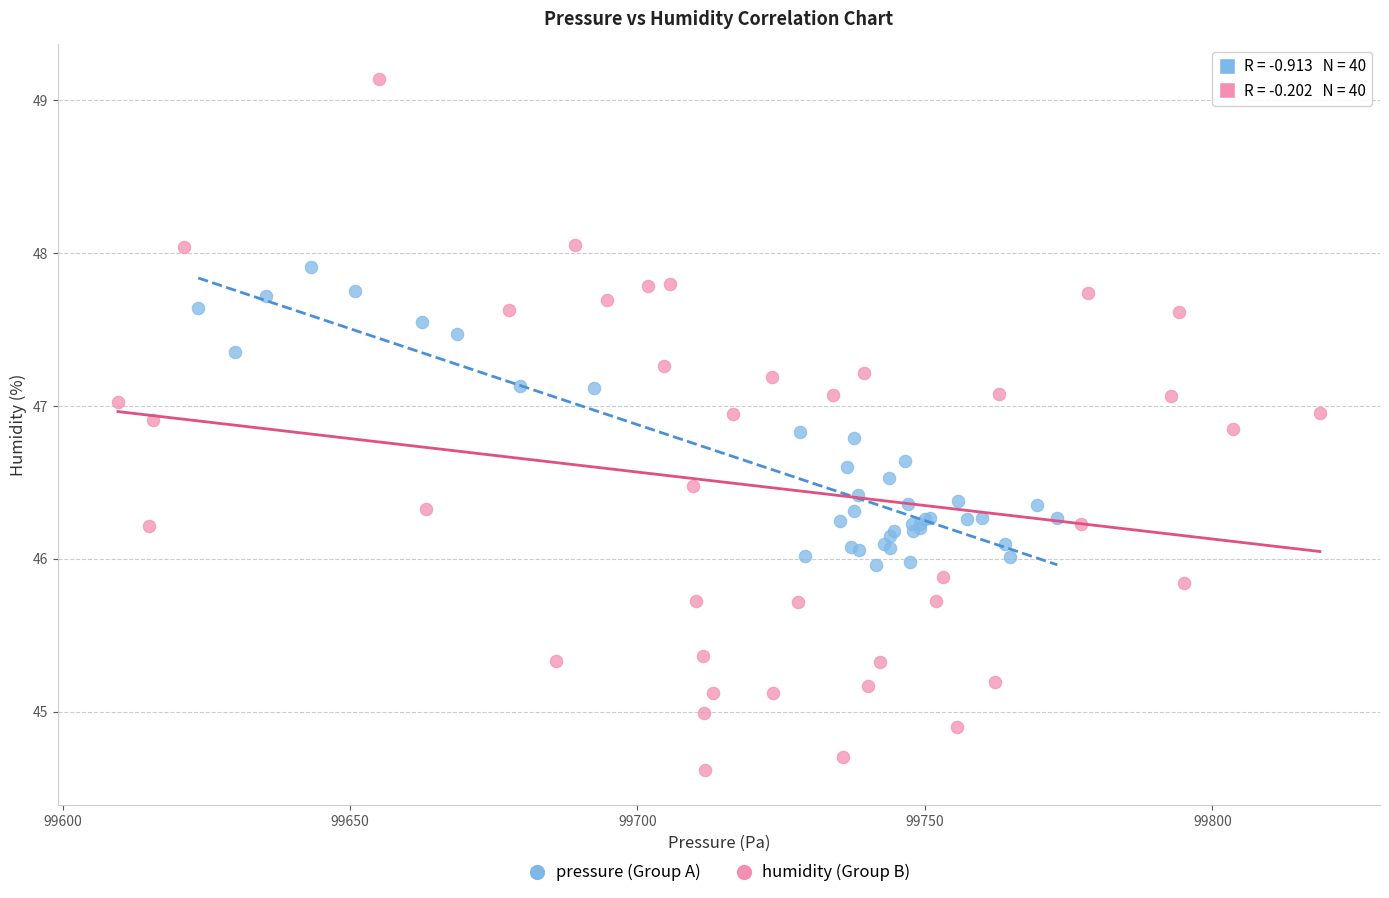

Which series has the widest spread of Y values?

humidity (Group B)